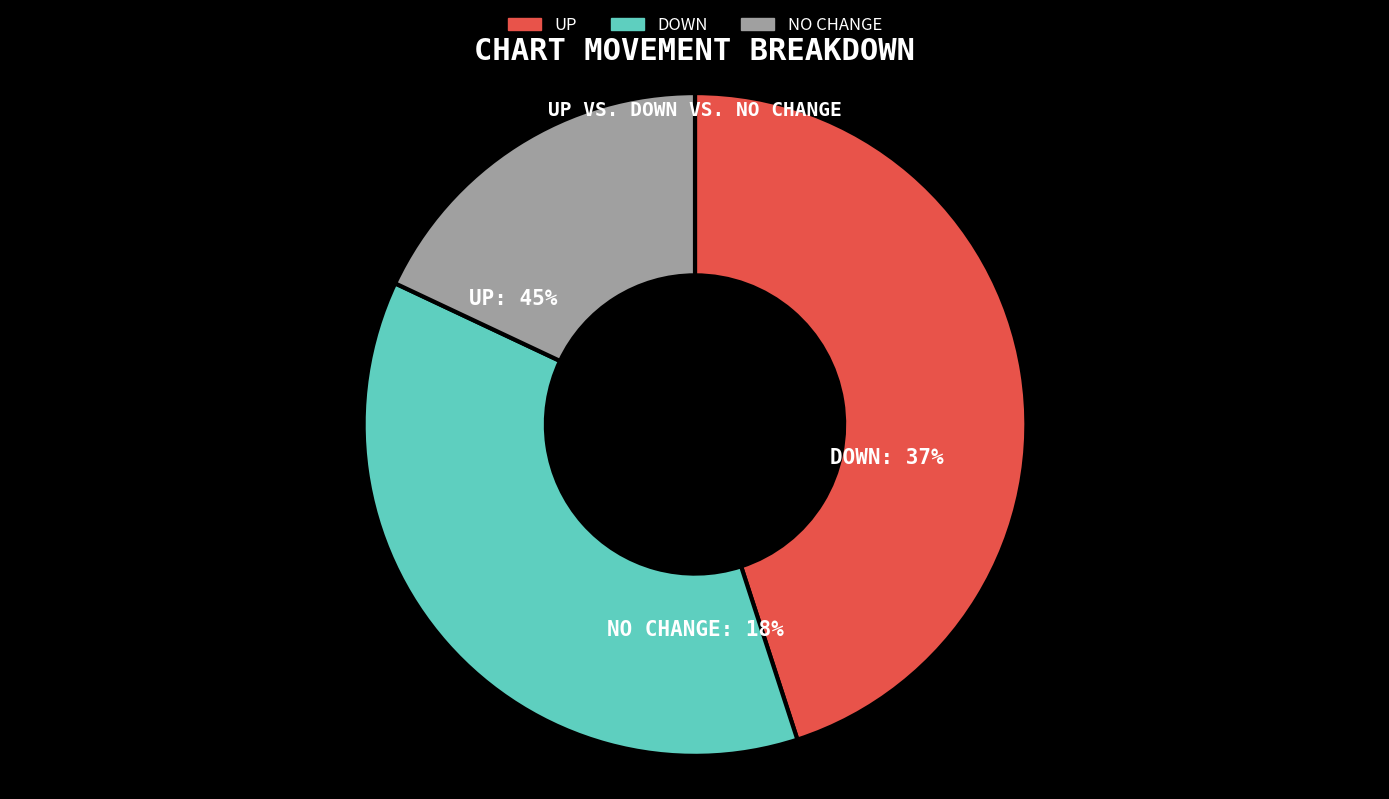

What portion of the pie excludes down?

63.0%